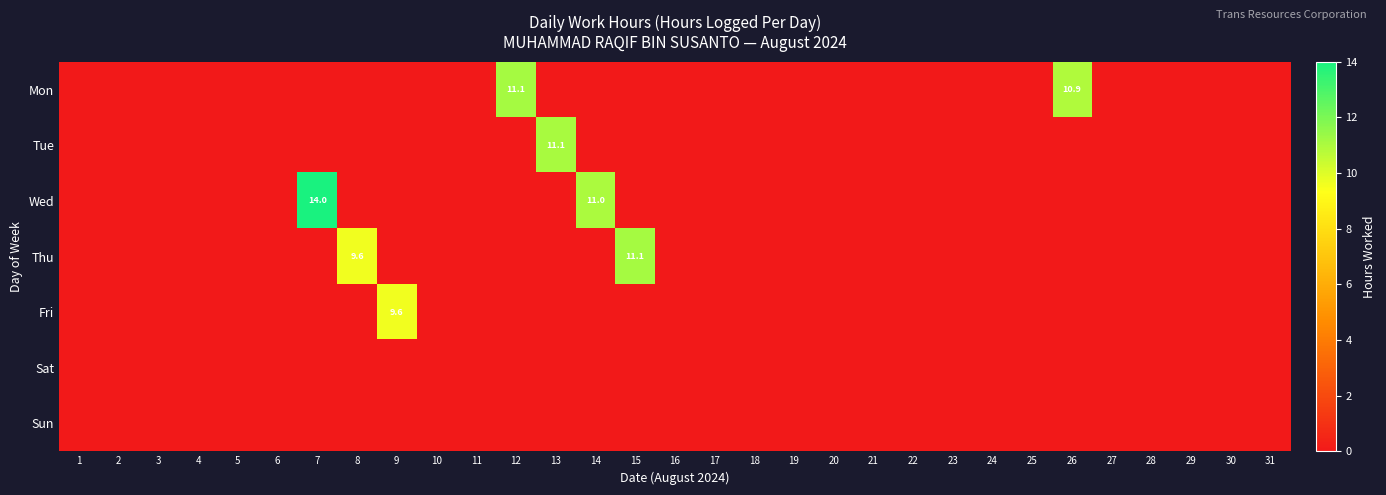

Is it true that Mon equals 11.1 at 12?

True